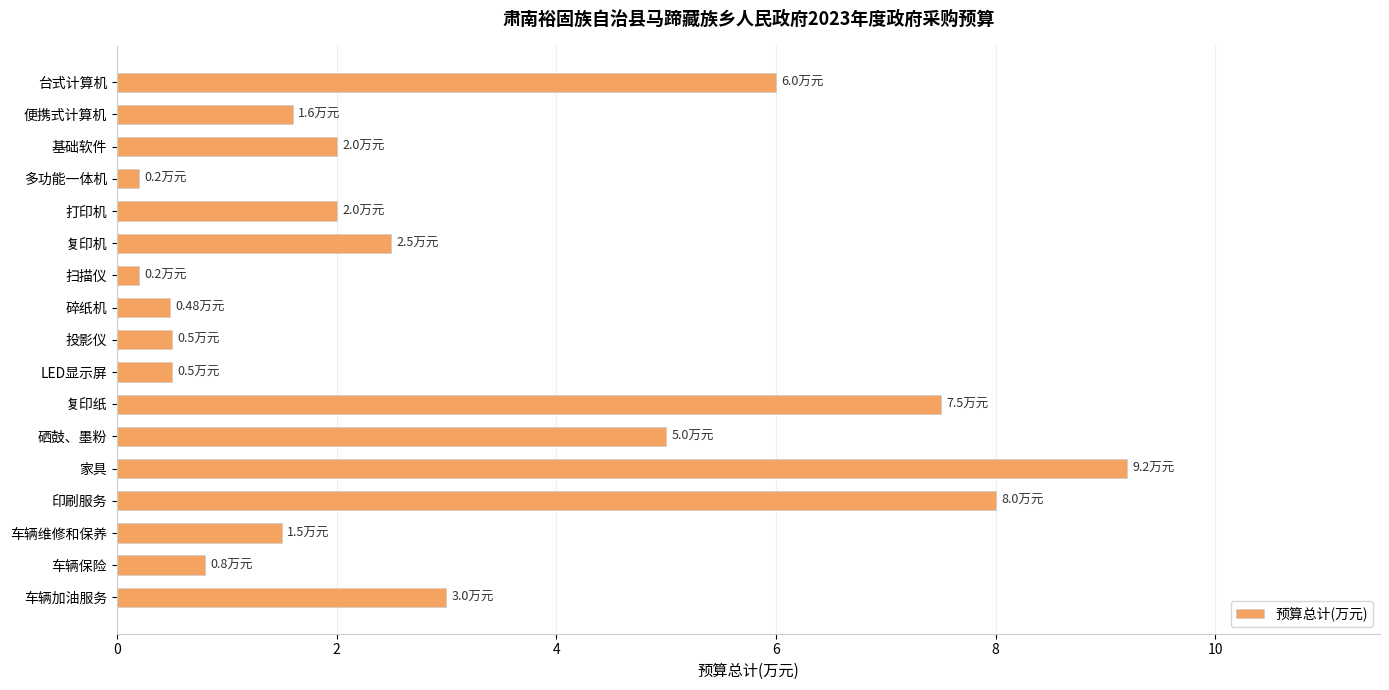

What is the average value?

3.0